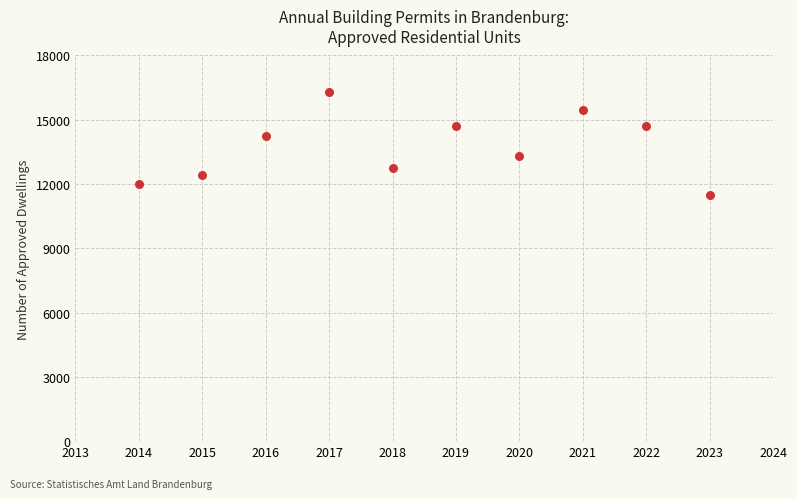

What is the range of X values (max minus min)?

9